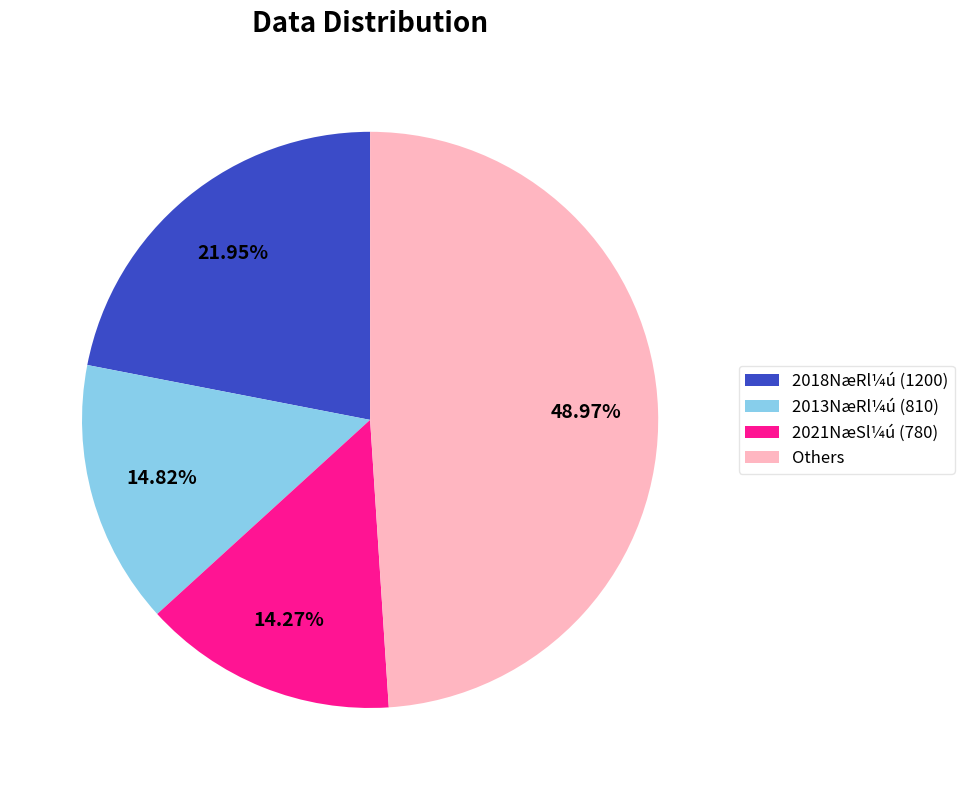

Do 2021NæSl¼ú (780) and 2013NæRl¼ú (810) together represent more than half of the pie?

No